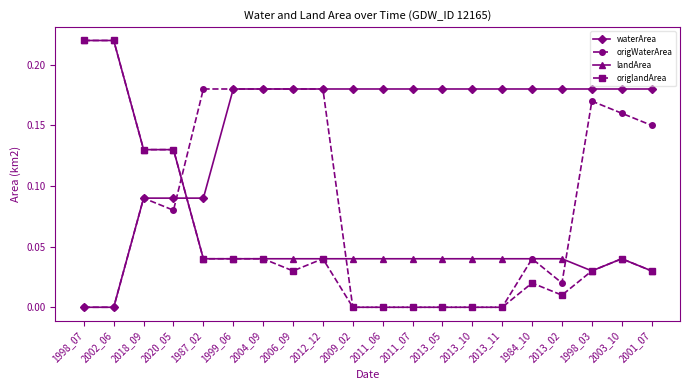

How many waterArea values are between 0 and 1?

20